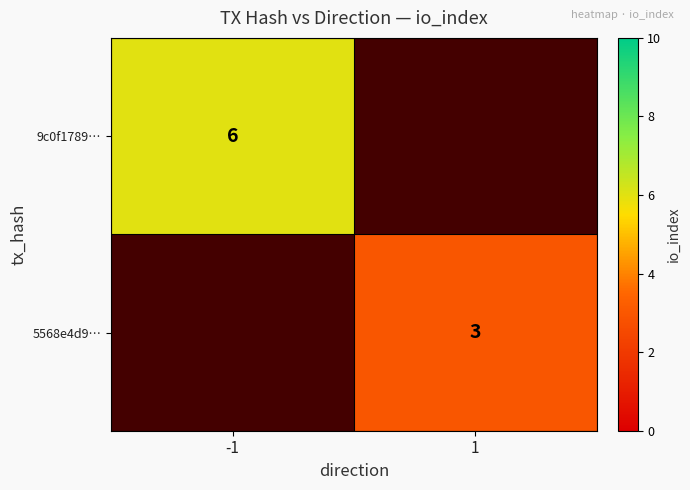

True or false: 9c0f1789… has a value of 10 at -1.

False